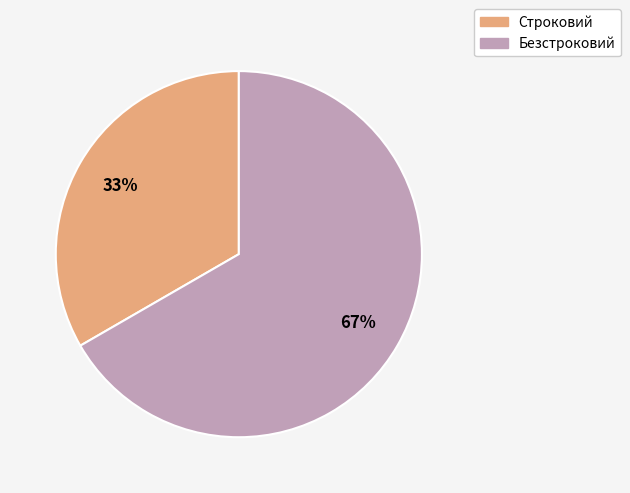

Is there any slice that represents more than half of the pie?

Yes